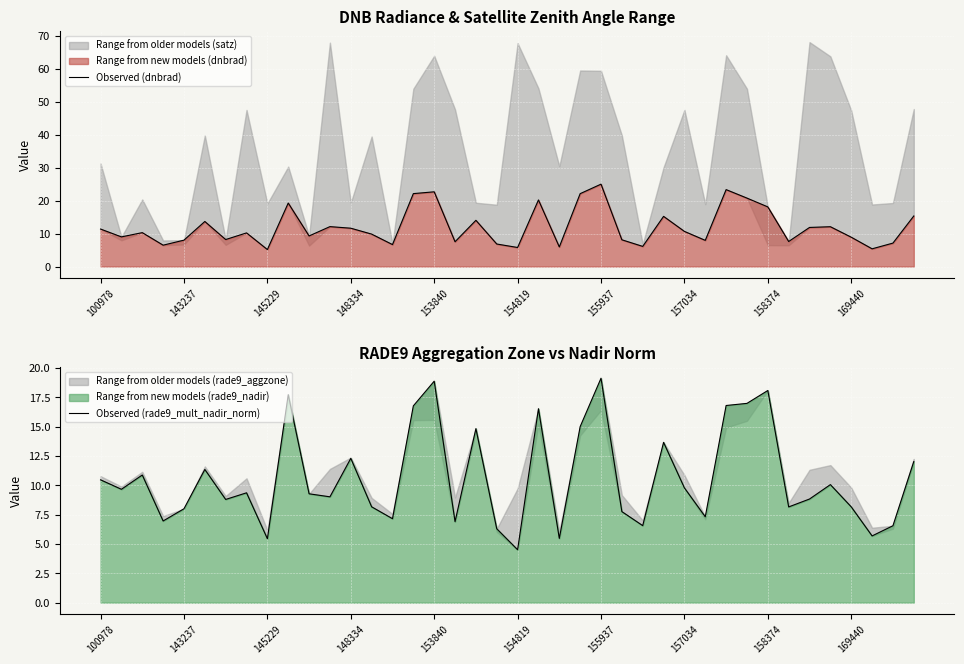

True or false: Observed (dnbrad) has a value of 4.5 at 14.

False